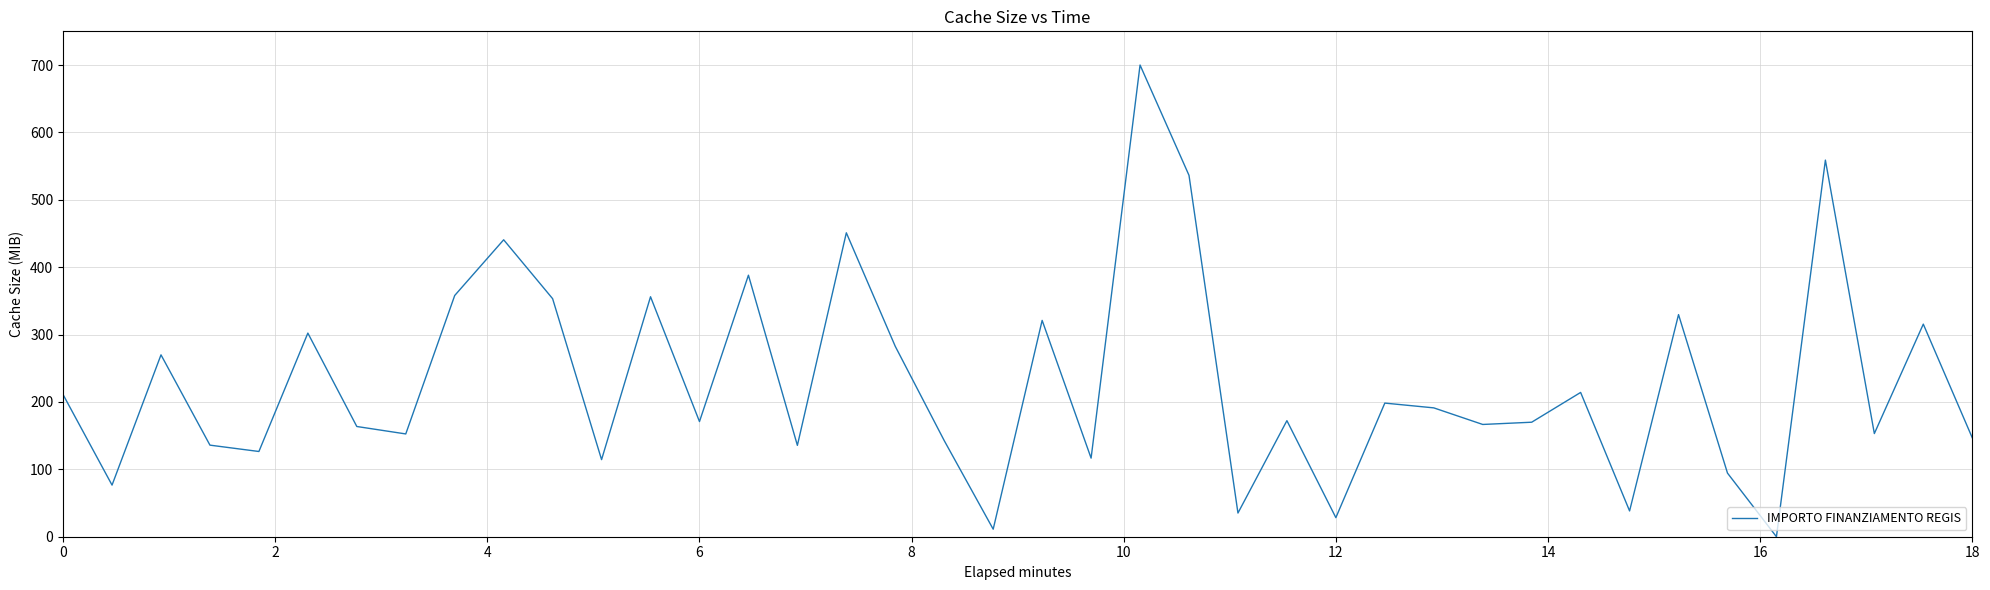

What is the difference between the maximum and minimum values?

700.0